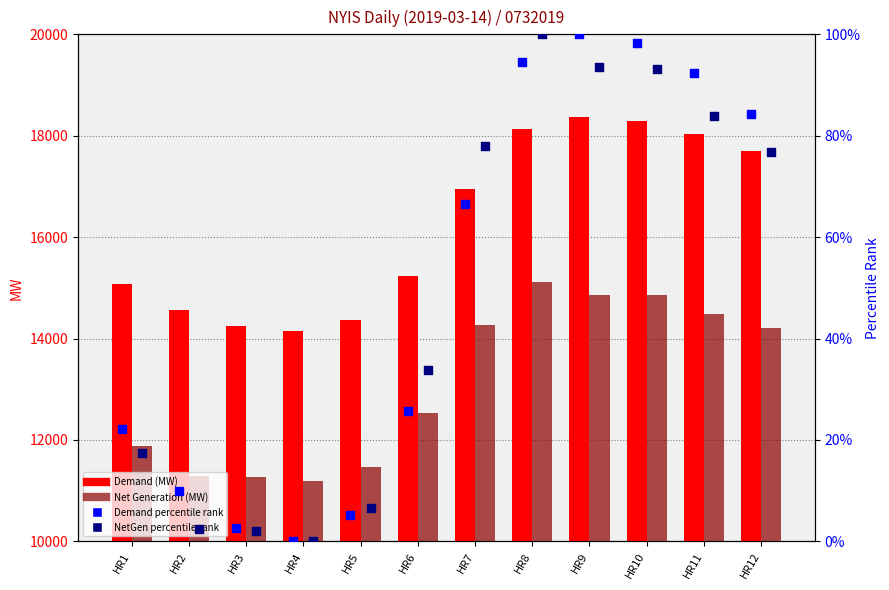

At which category is the sum across all series the highest?

HR8